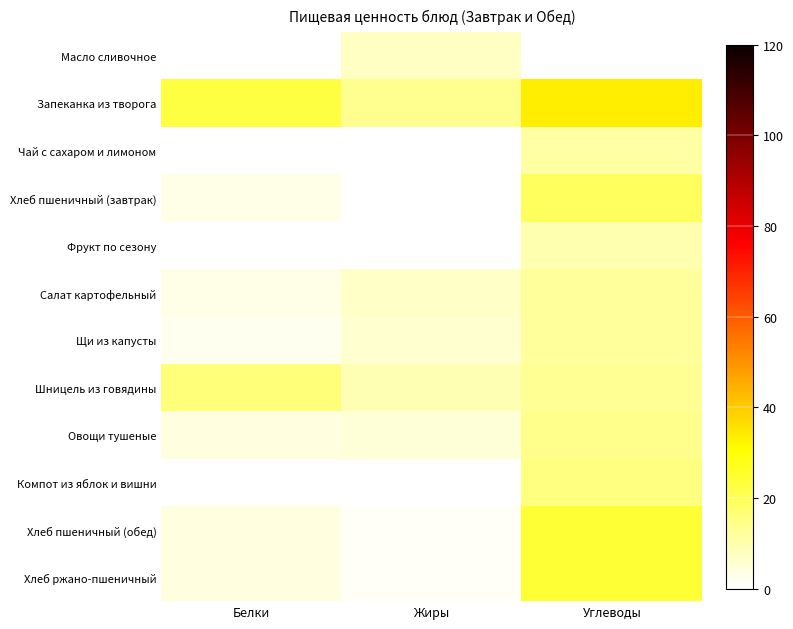

How many data points does each series have?

3